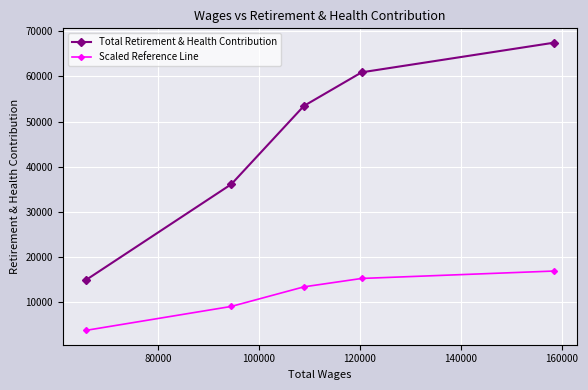

Which series has the largest total across all categories?

Total Retirement & Health Contribution